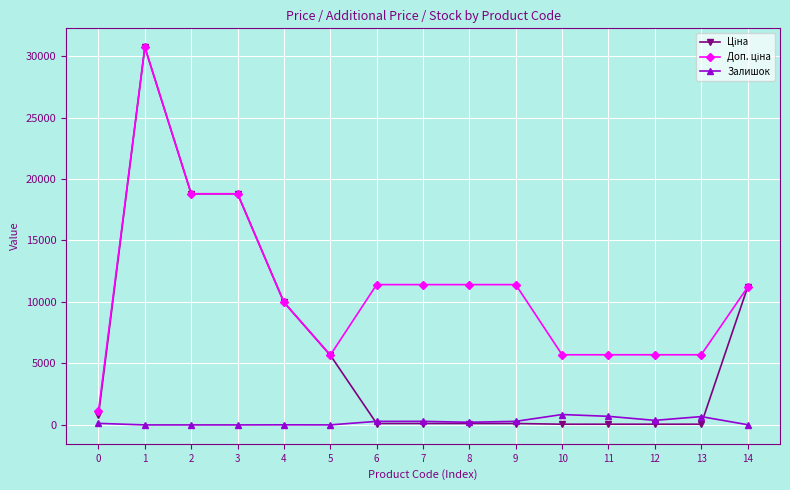

What is the spread (max minus min) of values at 2?

18796.8